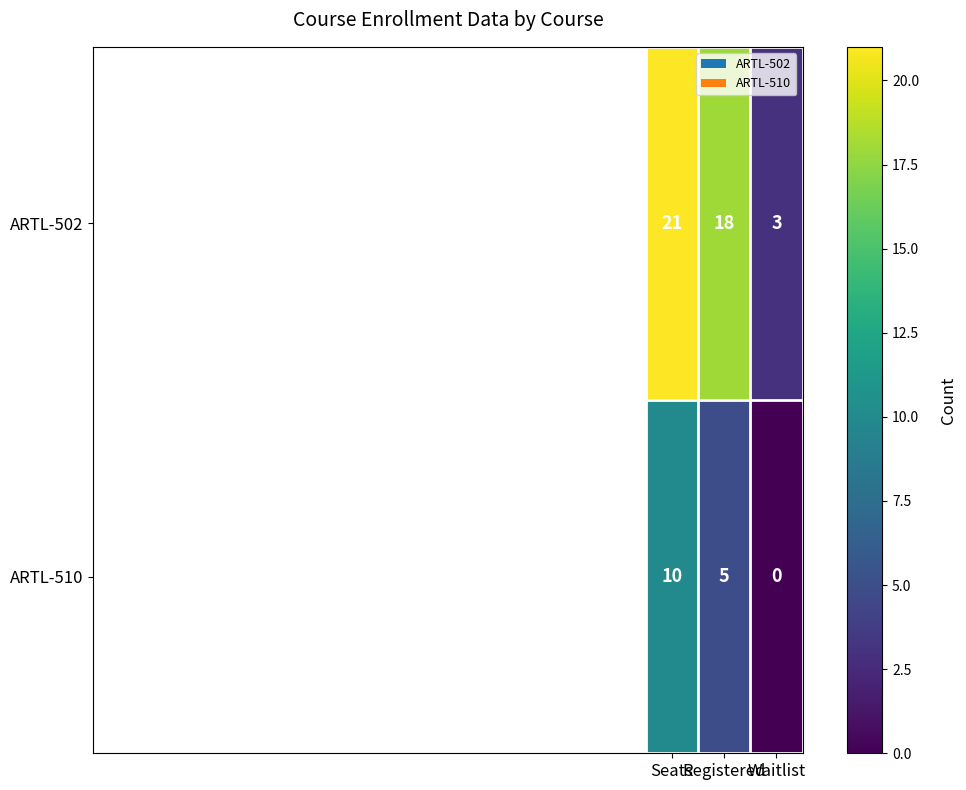

Which series has the widest spread of values?

ARTL-502